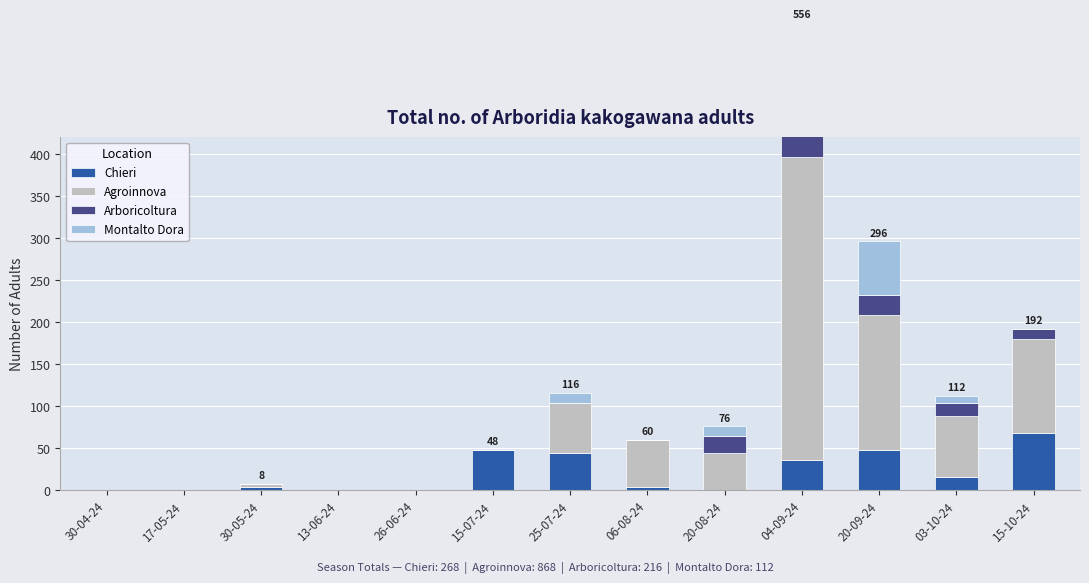

Which series has the largest range (max minus min)?

Agroinnova